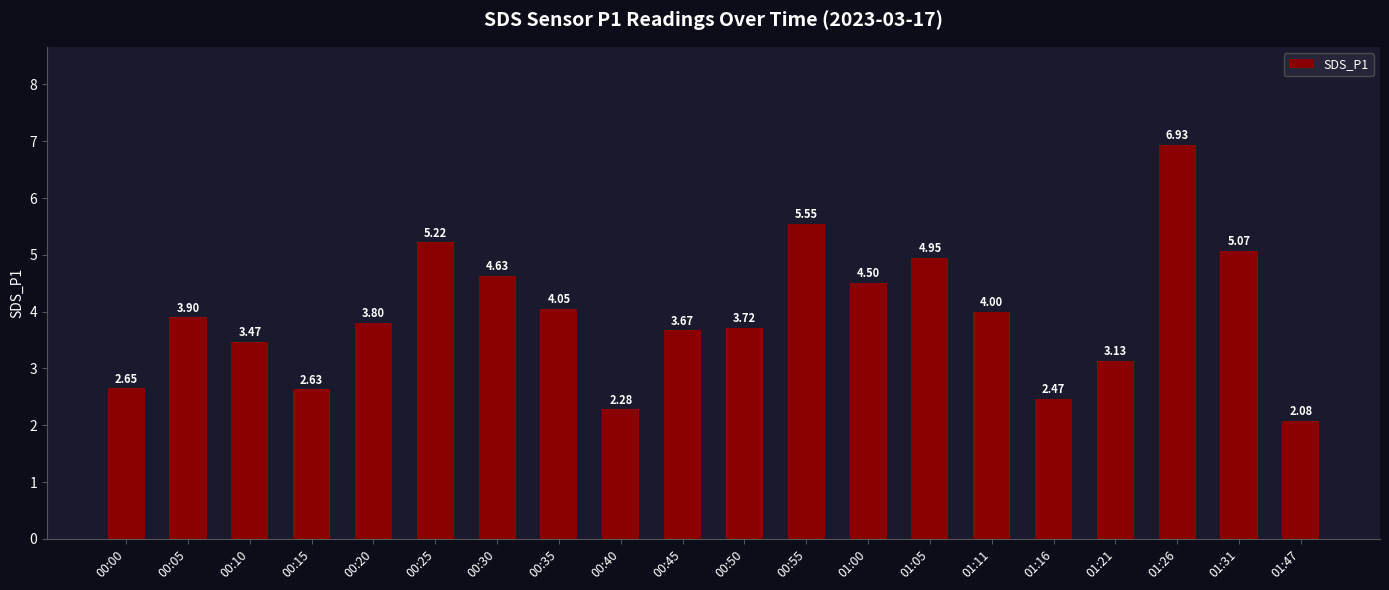

What is the label of the 5th bar from the left?

00:20